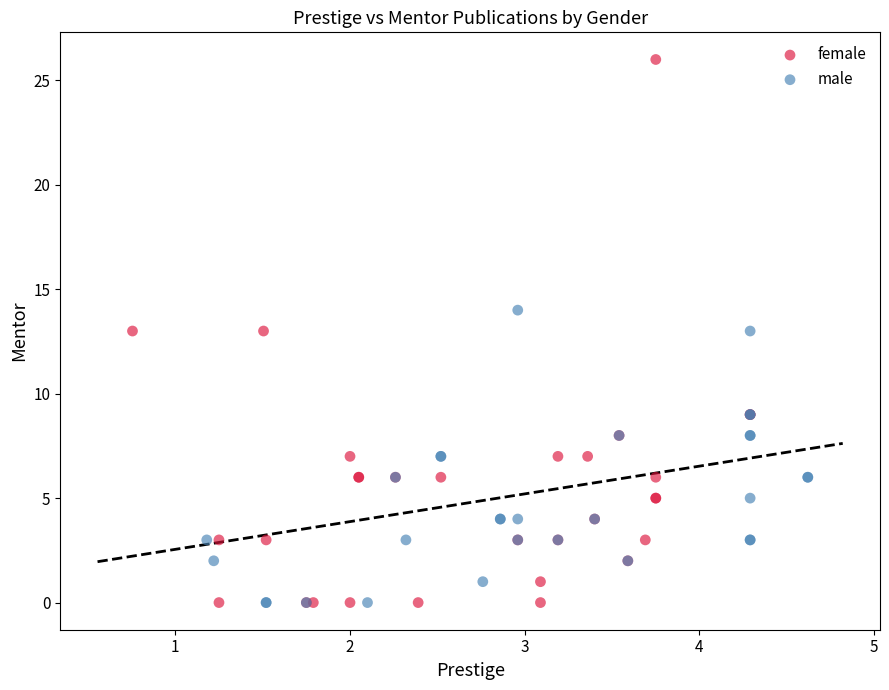

Which series reaches the maximum Y coordinate?

female